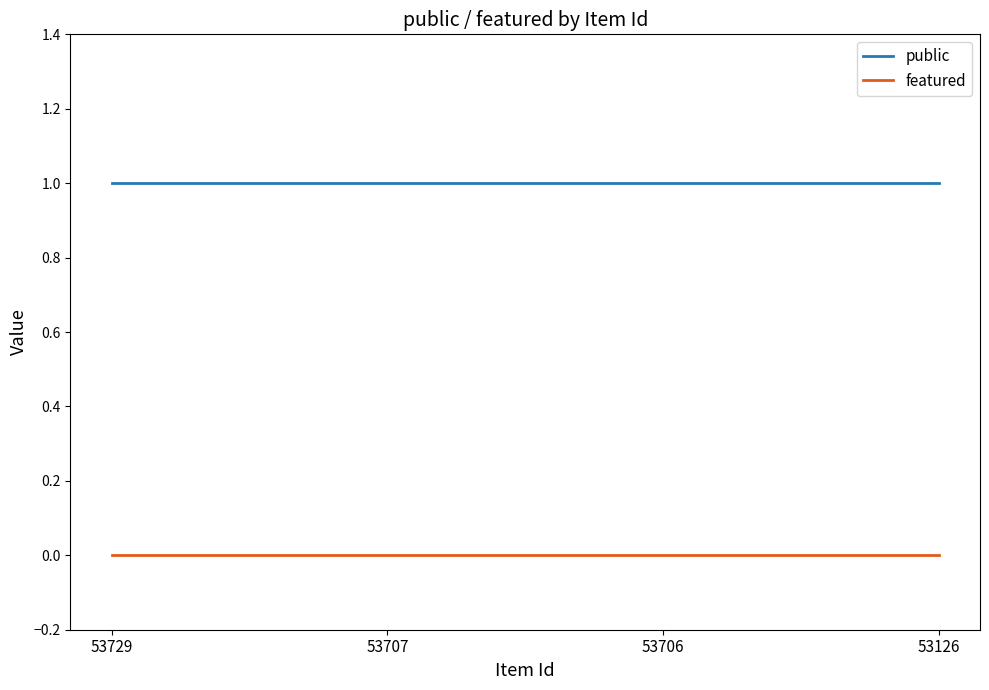

The public series shows 1 at 53729. True or false?

True